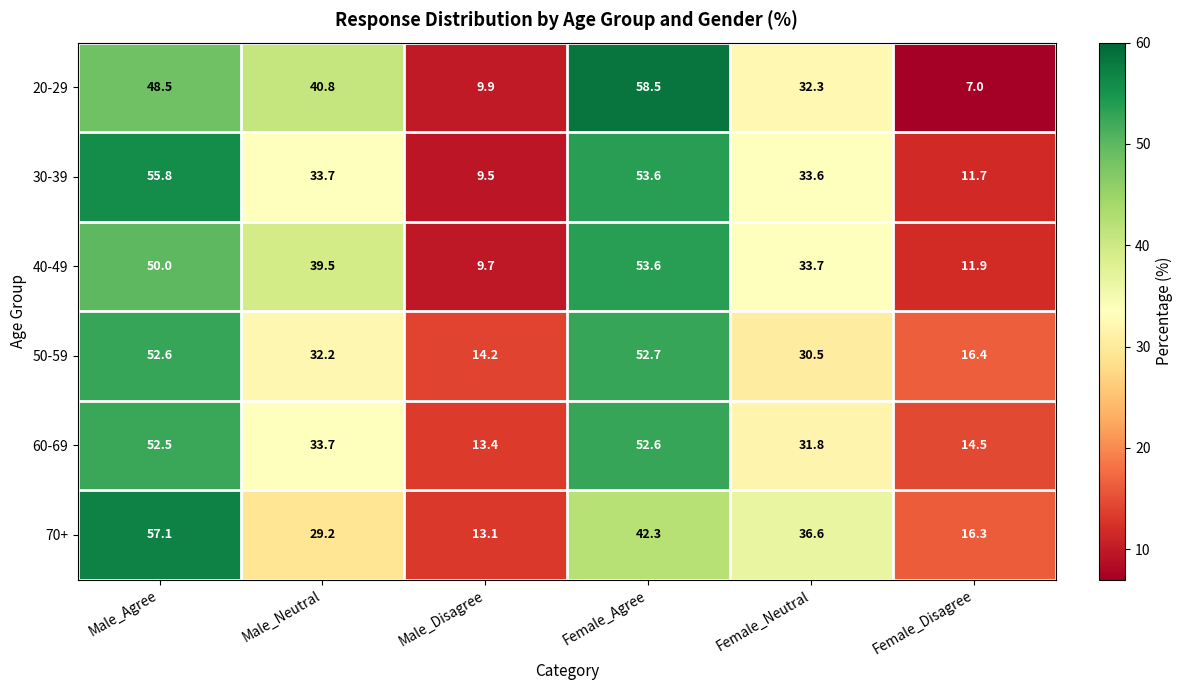

List the labels in order of 70+ value, smallest first.

Male_Disagree, Female_Disagree, Male_Neutral, Female_Neutral, Female_Agree, Male_Agree